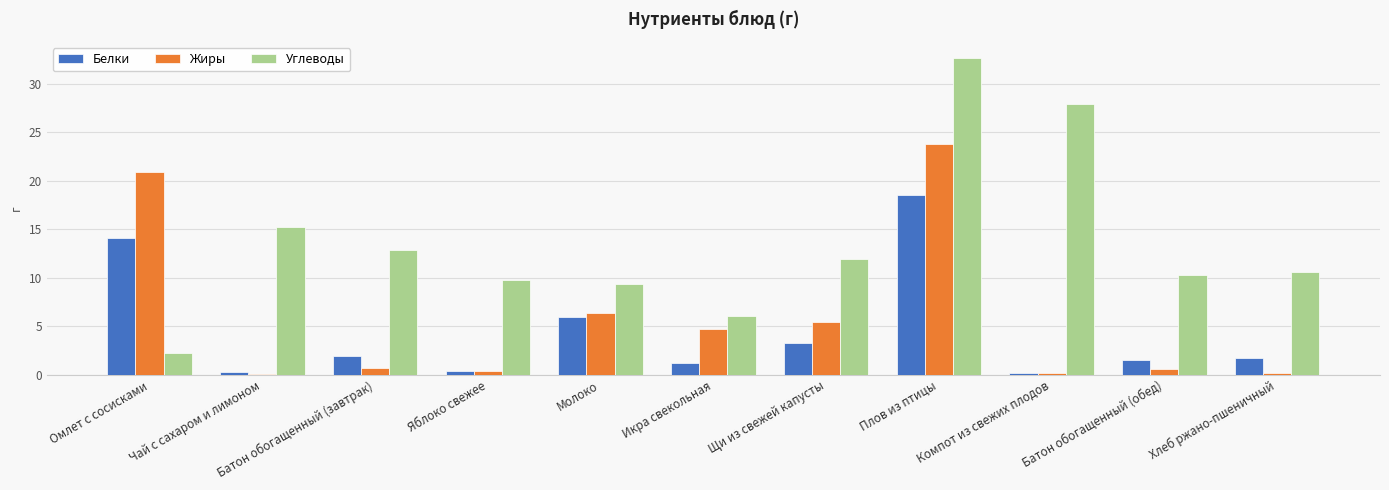

What is the total value across all series at Щи из свежей капусты?

20.7